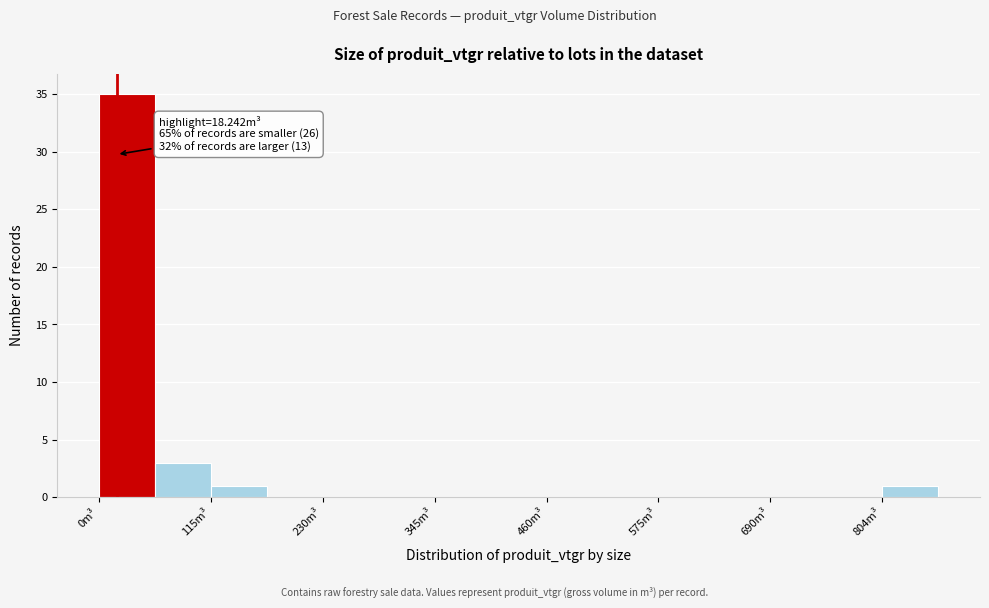

Around what value on the x-axis is the tallest bar? Give the approximate position of its centre, as read against the axis.

20